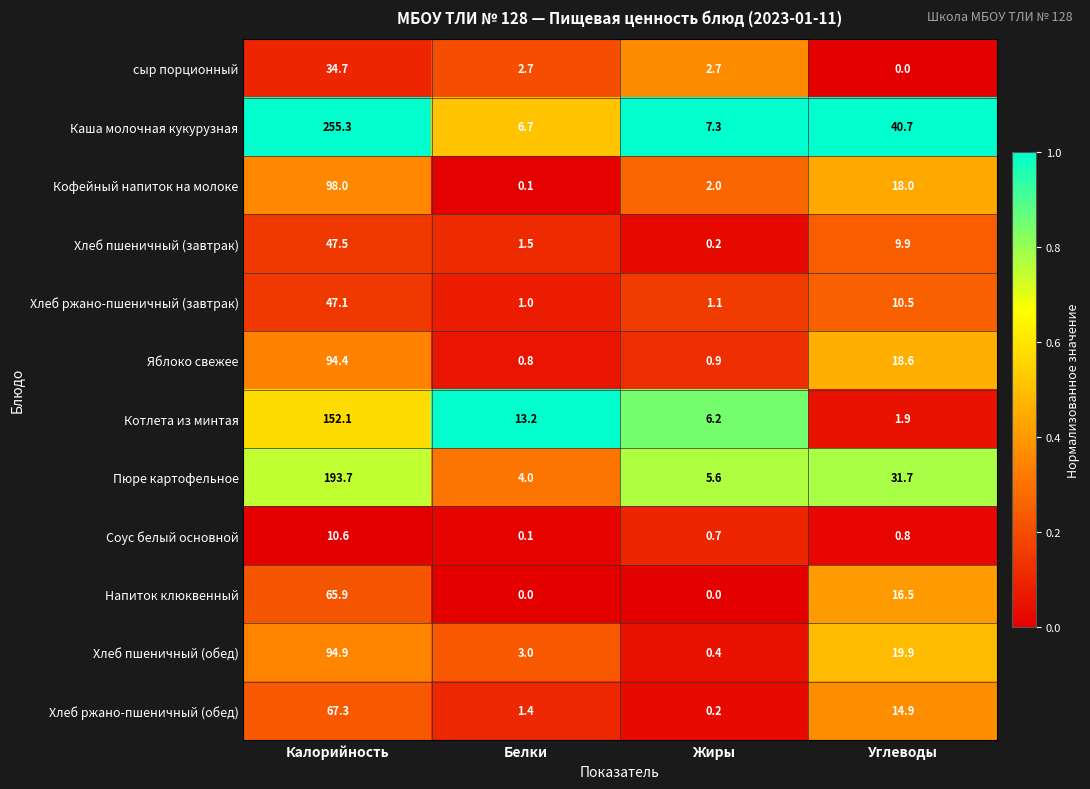

What is the maximum value for Котлета из минтая?

152.1